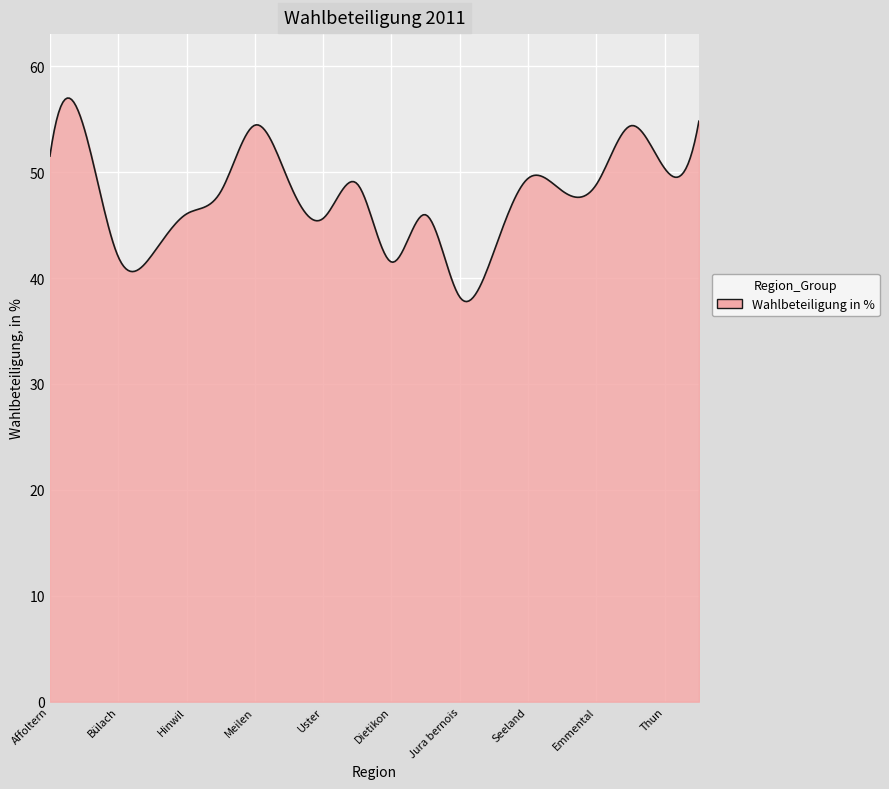

How many lines are shown in the chart?

1